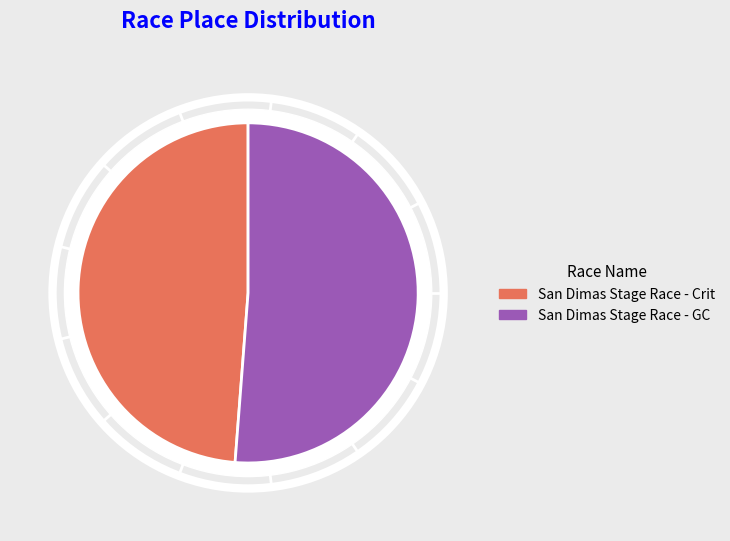

Rank the categories by value from lowest to highest.

San Dimas Stage Race - Crit, San Dimas Stage Race - GC